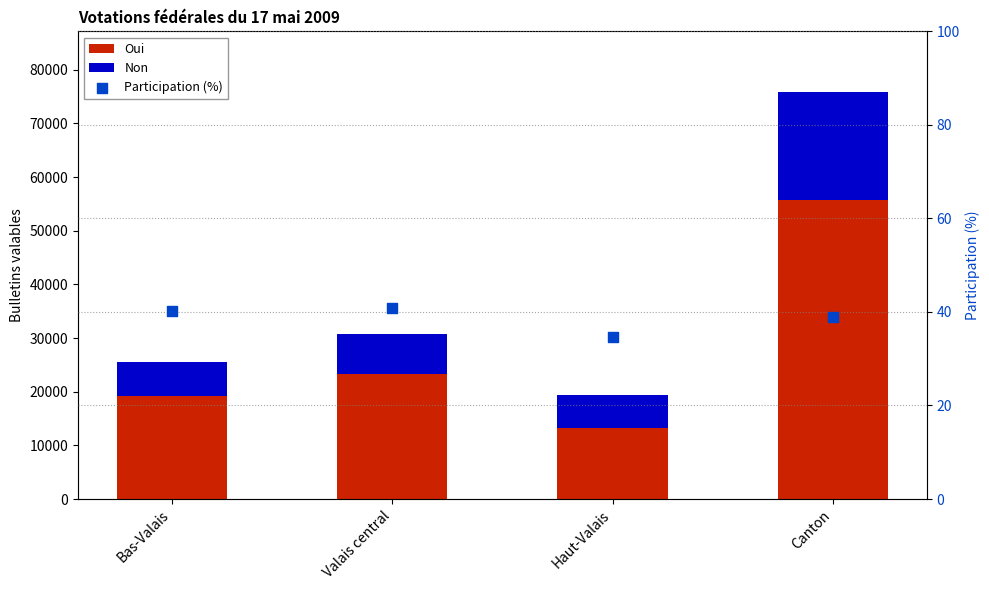

At how many categories does at least one series exceed 52128?

1